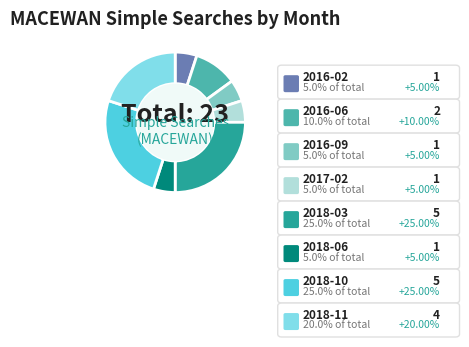

Which slice is the largest?

2018-03